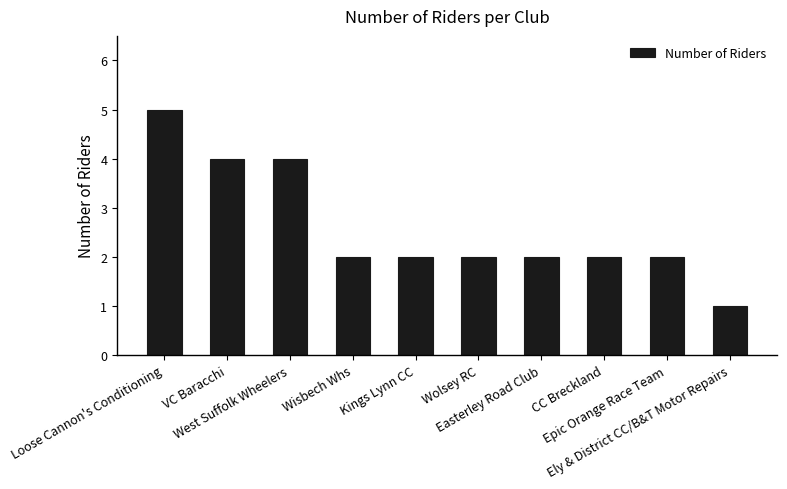

True or false: the data shows 4 at VC Baracchi.

True